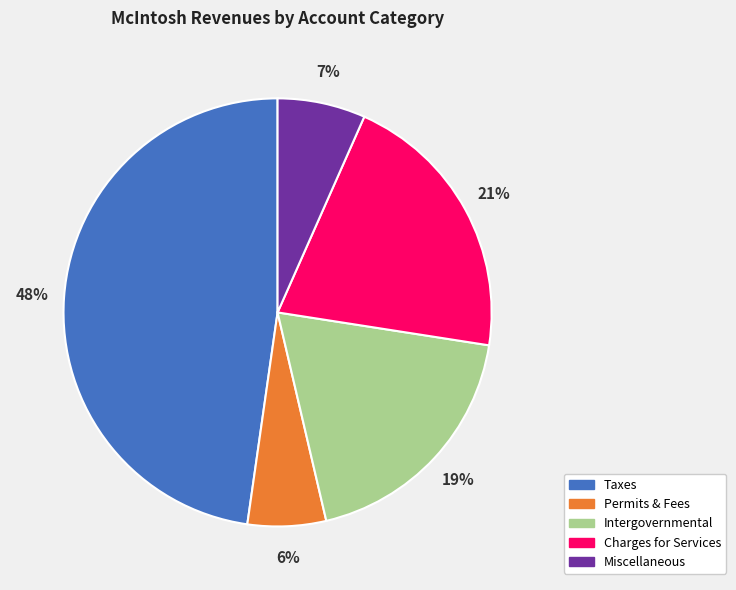

How many segments does this pie chart have?

5